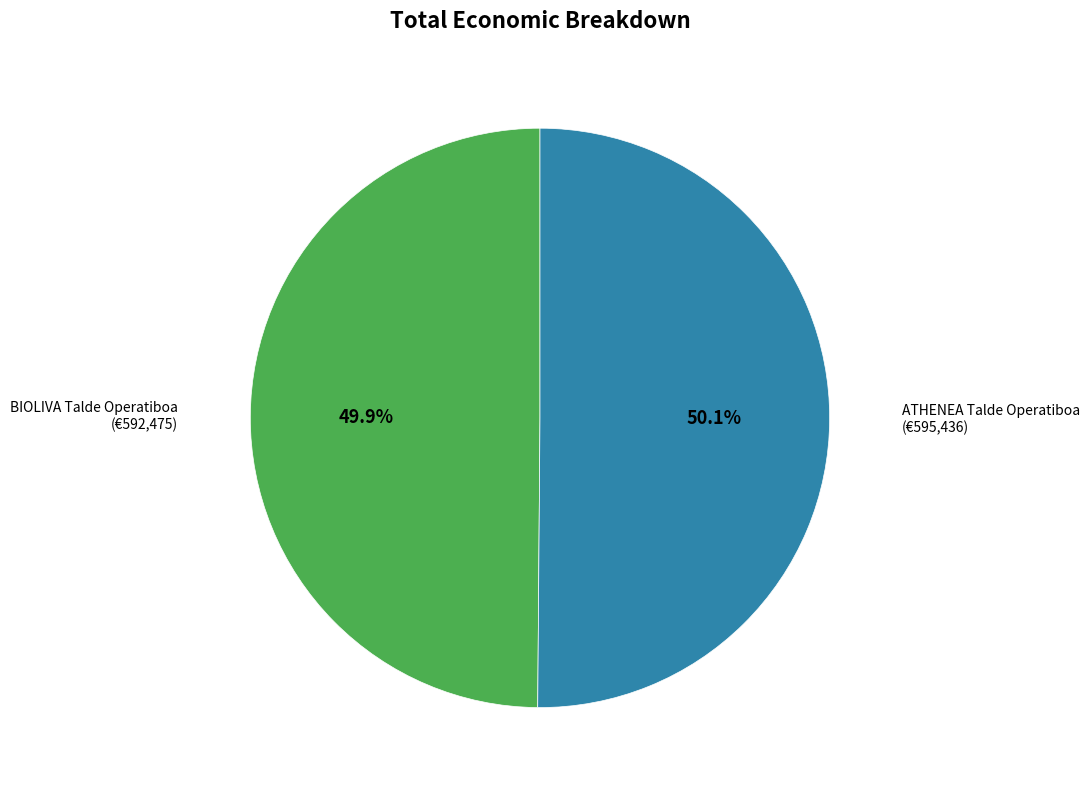

Is there any slice that represents more than half of the pie?

Yes